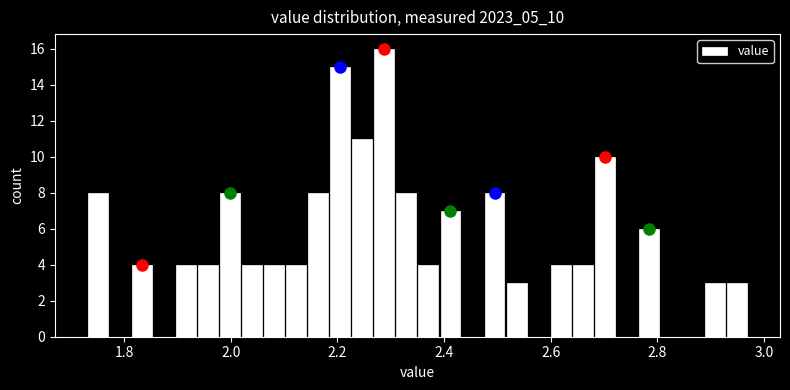

Read against the x-axis, roughly where is the centre of the tallest bar?

2.28